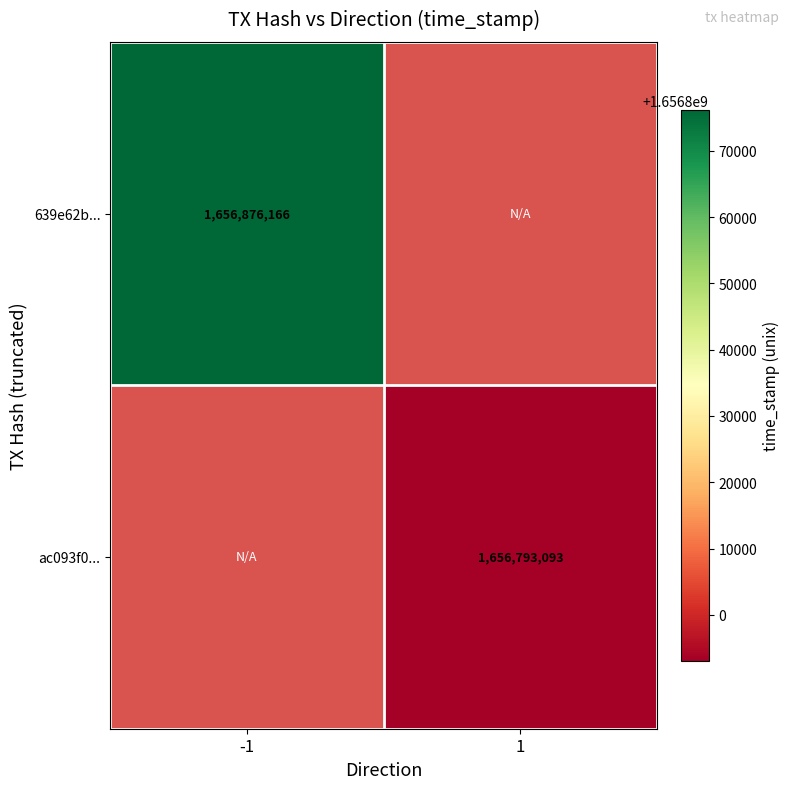

True or false: 639e62b... has a value of 2283230946 at -1.

False